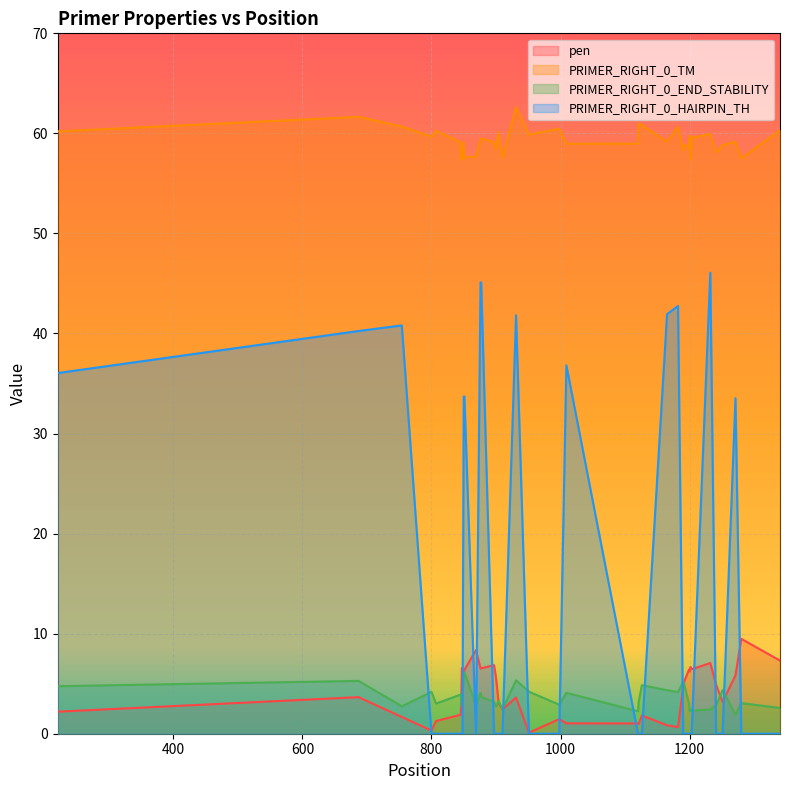

What is the minimum value for PRIMER_RIGHT_0_TM?

57.3